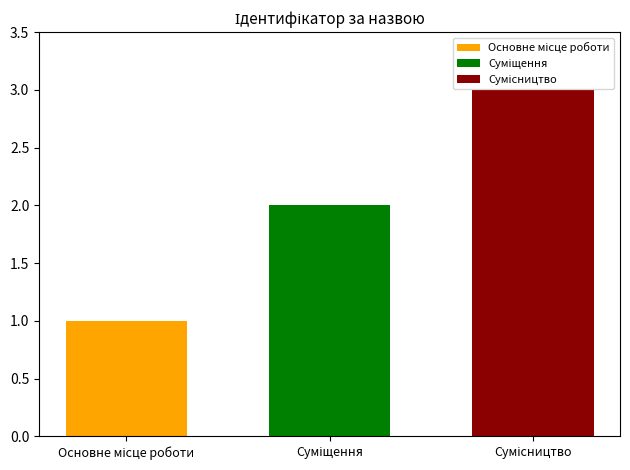

What is the greatest value displayed?

3